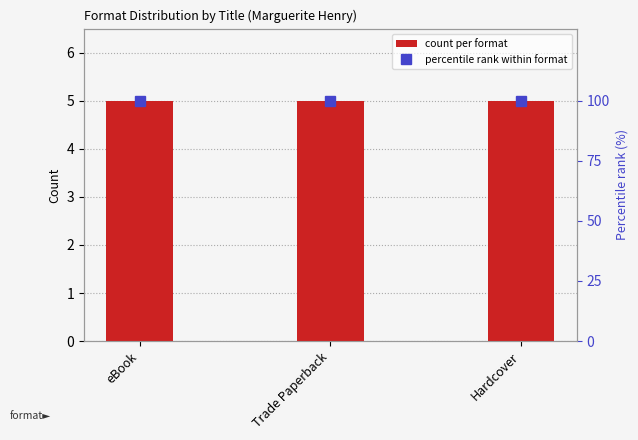

At Hardcover, list the series in order from largest to smallest.

percentile rank within format, count per format